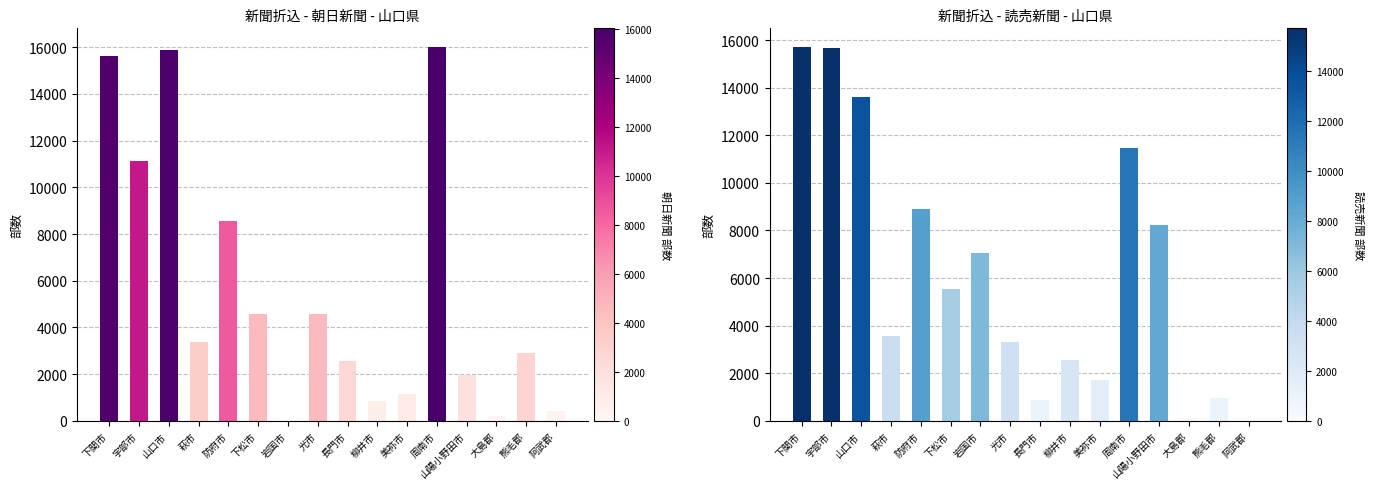

Reading left to right, what are all the values shown in this chart?

朝日新聞: 15640	11110	15880	3360	8570	4580	0	4580	2570	860	1130	16010	1960	210	2910	430
読売新聞: 15710	15680	13600	3560	8910	5530	7060	3310	880	2560	1710	11470	8250	110	970	0